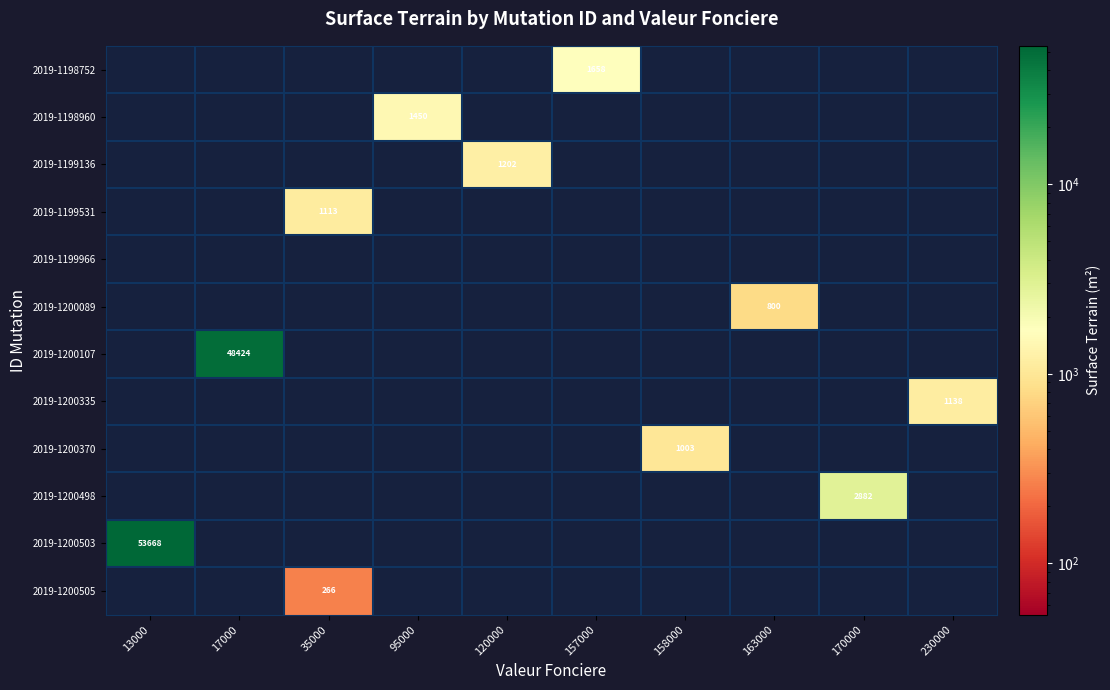

Between 17000 and 170000, which series saw the biggest shift?

2019-1200107